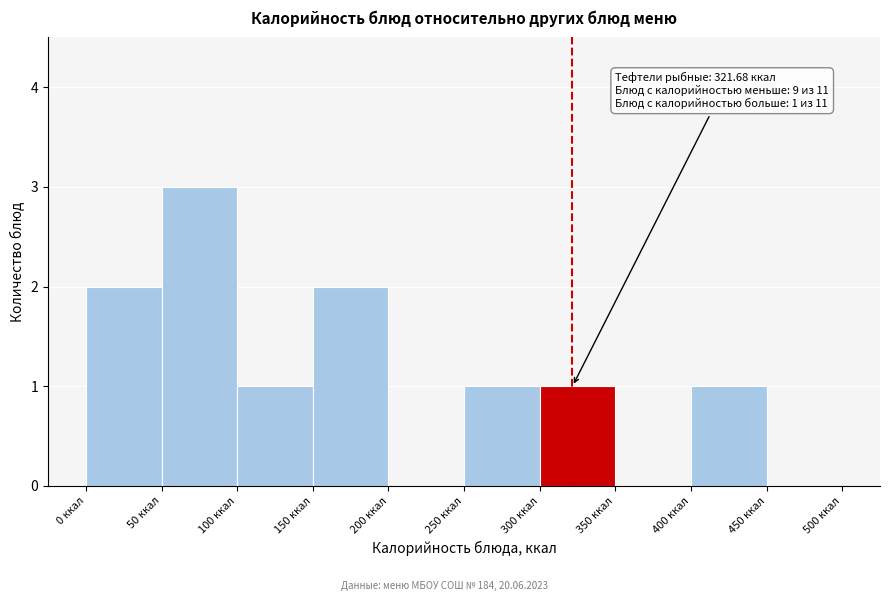

Over which range of the x-axis is the bar tallest?

50 to 100